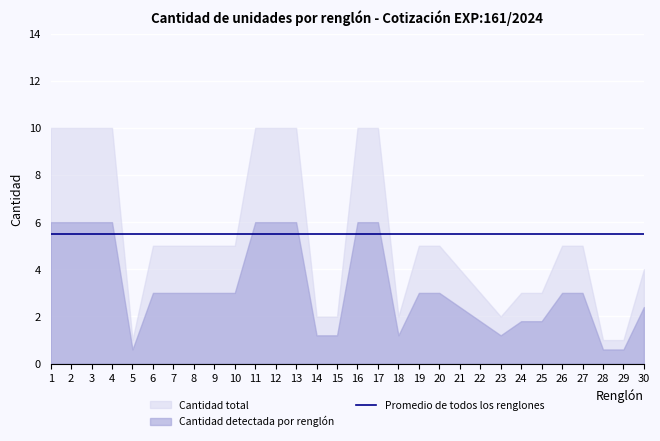

How many points are lower than both their immediate neighbors (excluding endpoints)?

3